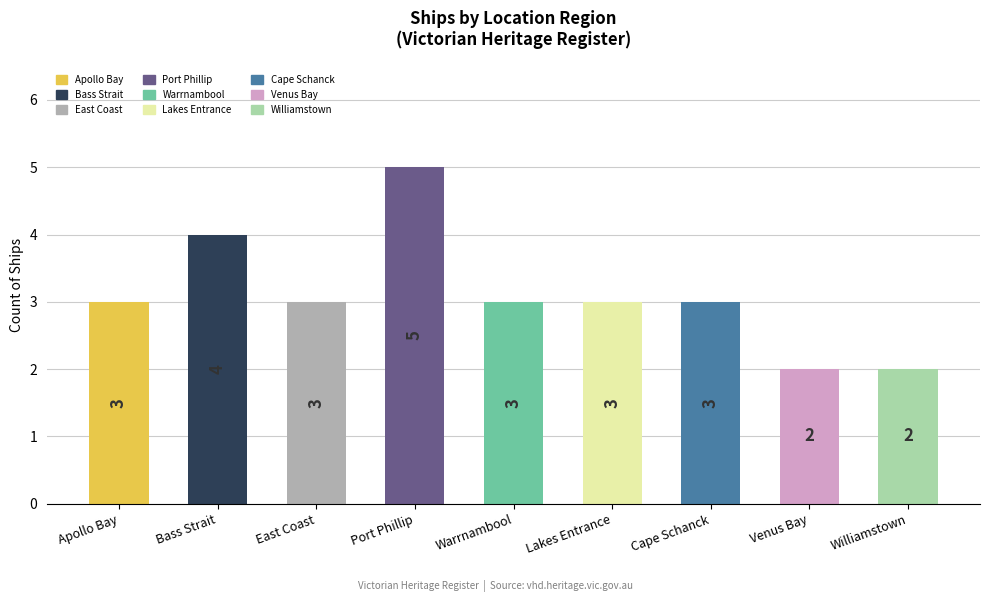

Reading left to right, list all the values displayed in this chart.

Apollo Bay=3	Bass Strait=4	East Coast=3	Port Phillip=5	Warrnambool=3	Lakes Entrance=3	Cape Schanck=3	Venus Bay=2	Williamstown=2